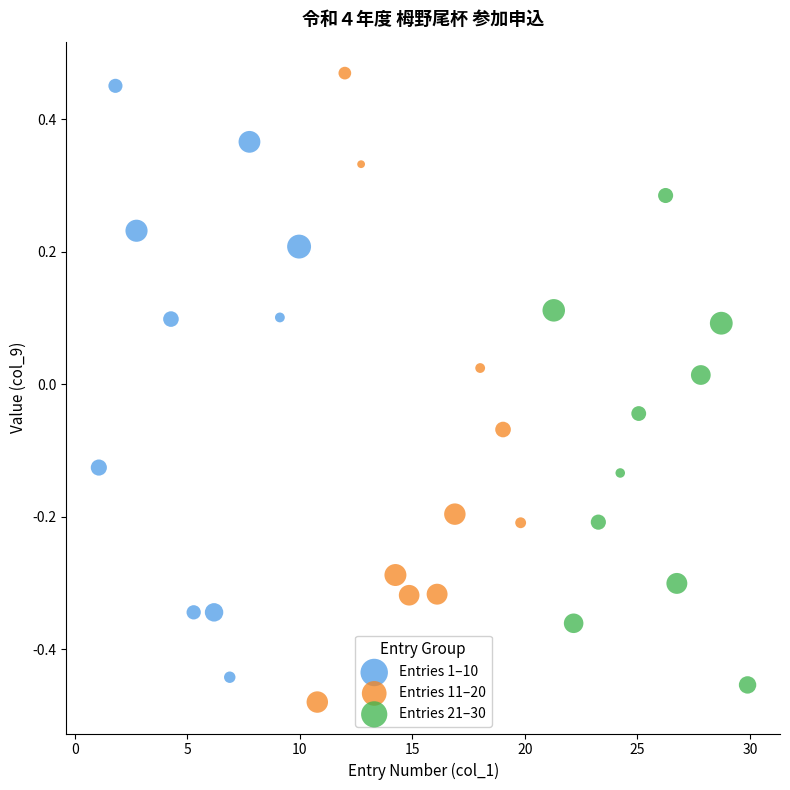

Which series has the widest spread of Y values?

Entries 11–20